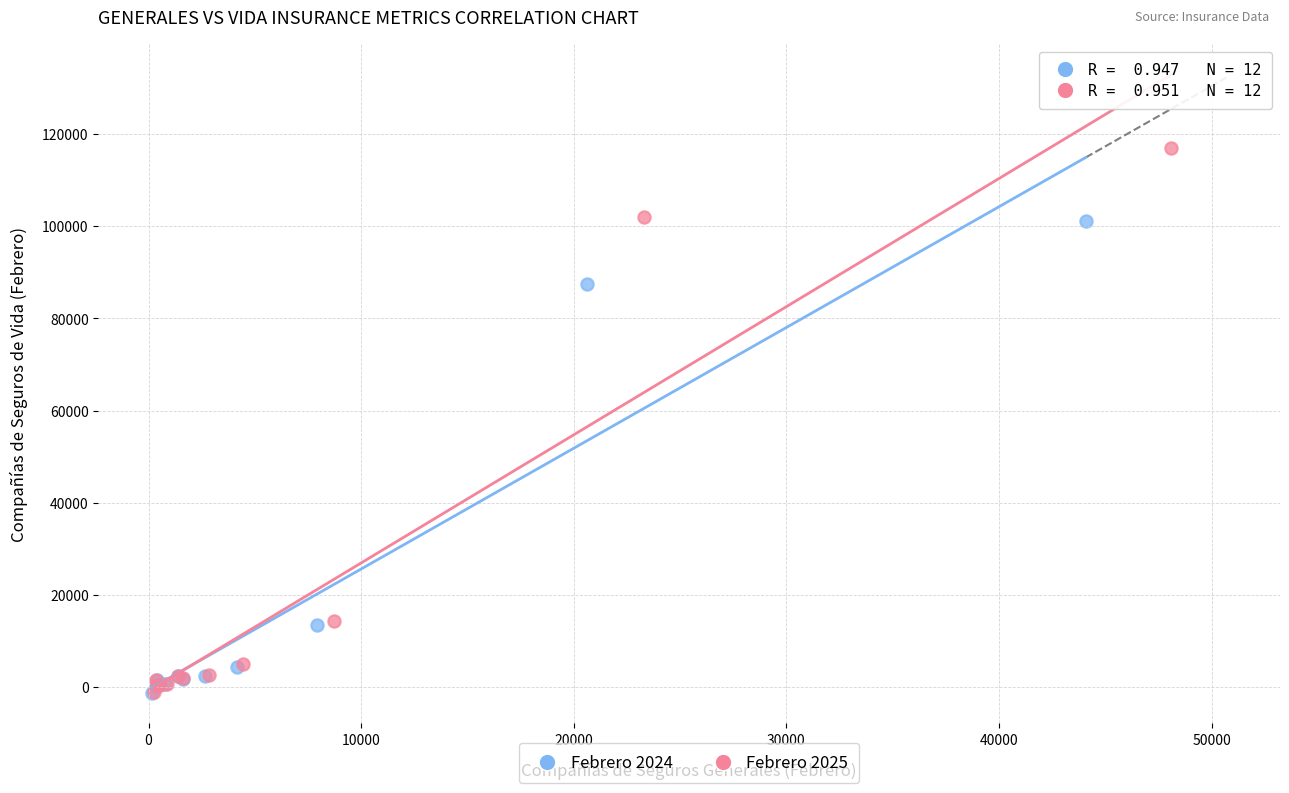

Which series has the largest Y range (max minus min)?

Febrero 2025